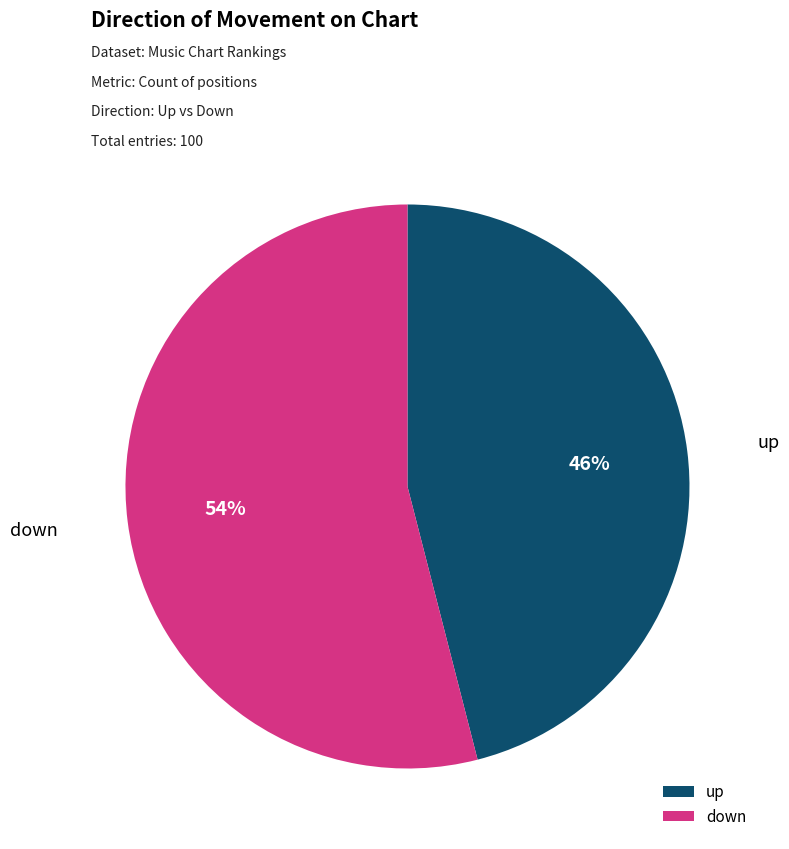

What is the ratio of the value at down to the value at up?

1.2